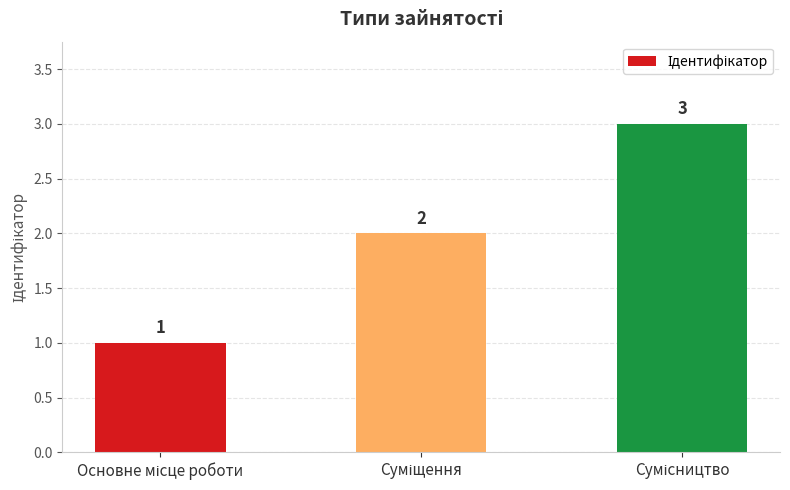

What is the greatest value displayed?

3